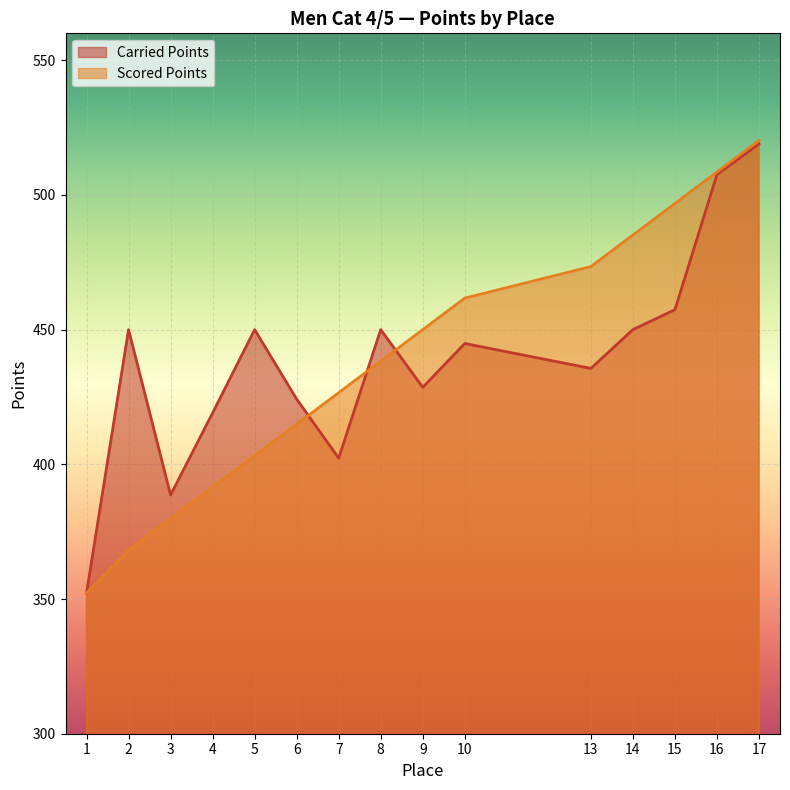

Is the value of Scored Points at 4 greater than the value of Carried Points at 14?

No